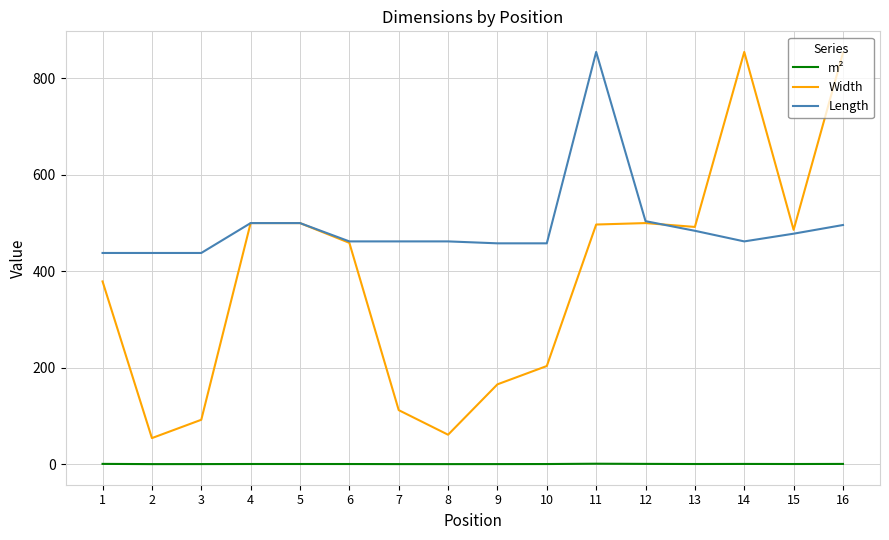

Where does the Width series first go above 486?

4